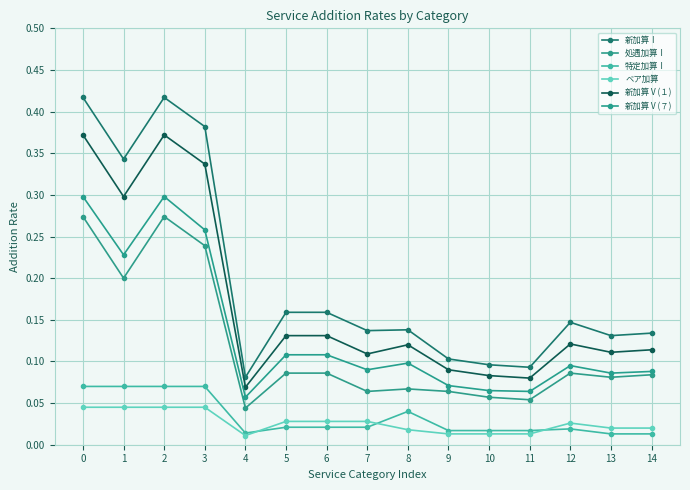

How many interior local valleys does the 処遇加算Ⅰ series have?

5